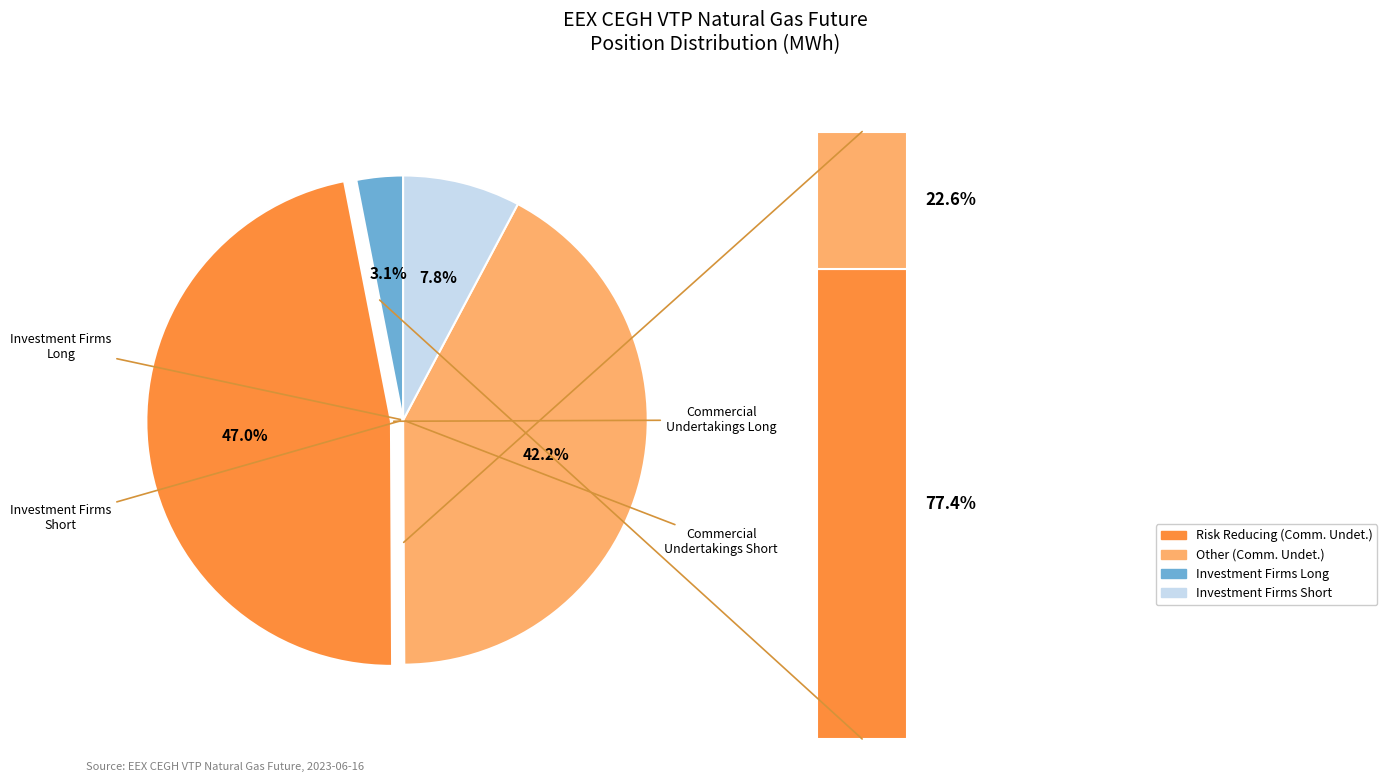

Rank the categories by value from lowest to highest.

Investment Firms or credit institutions (Long), Investment Firms or credit institutions (Short), Commercial Undertakings (Short), Commercial Undertakings (Long)